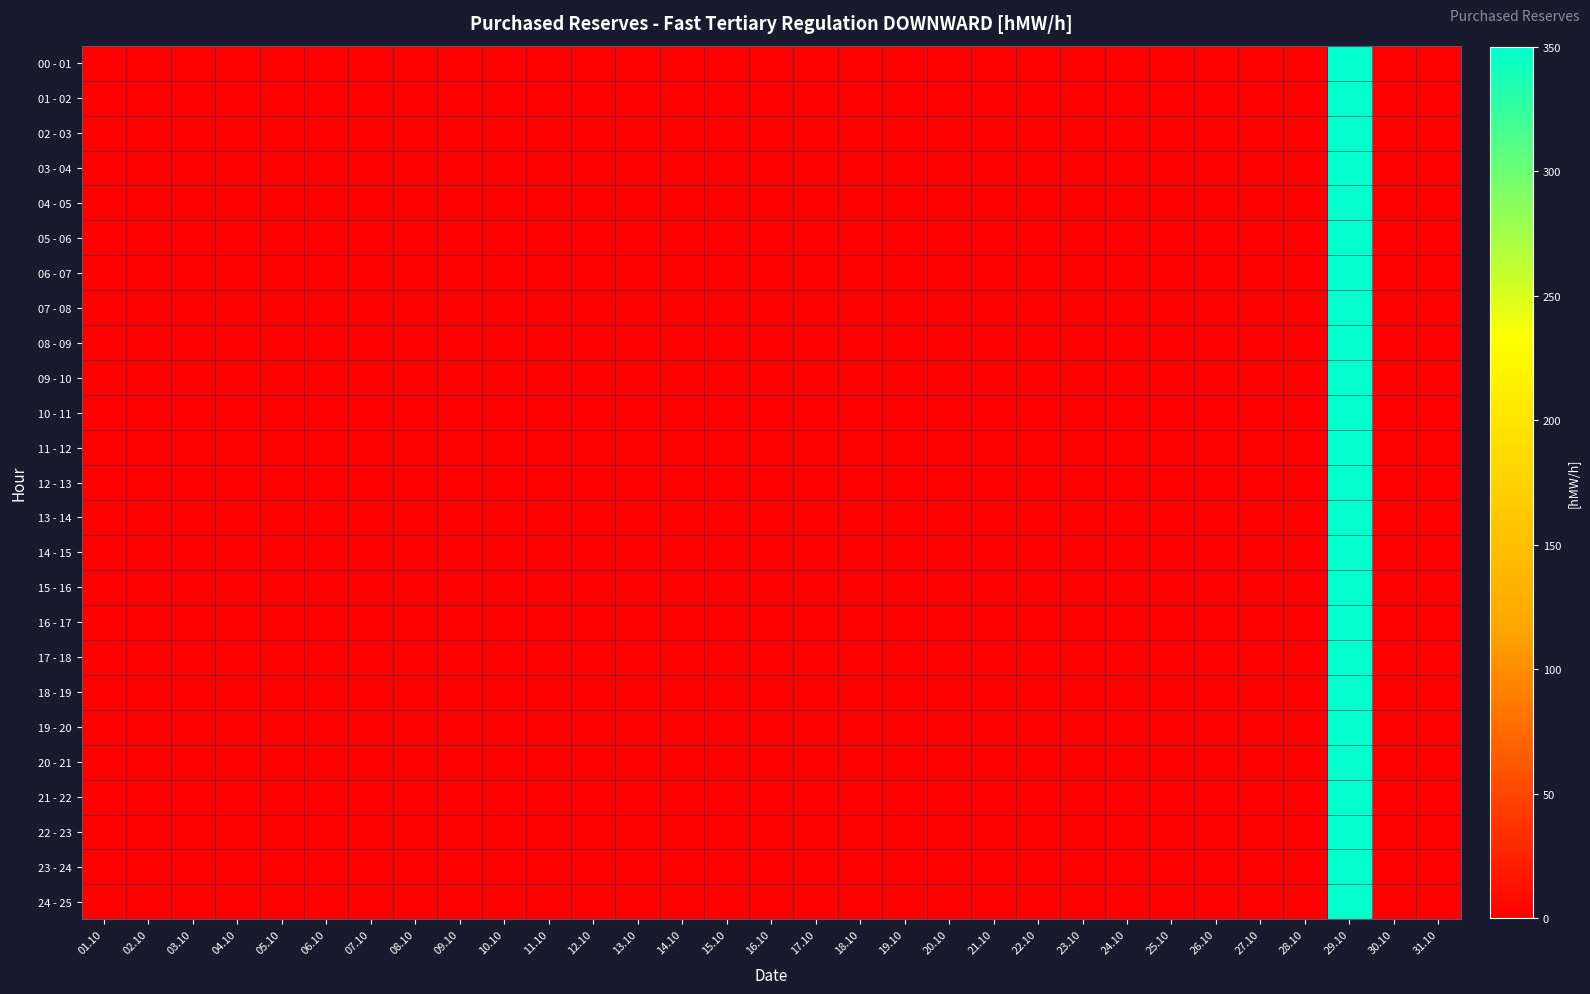

How many categories are shown in the chart?

31